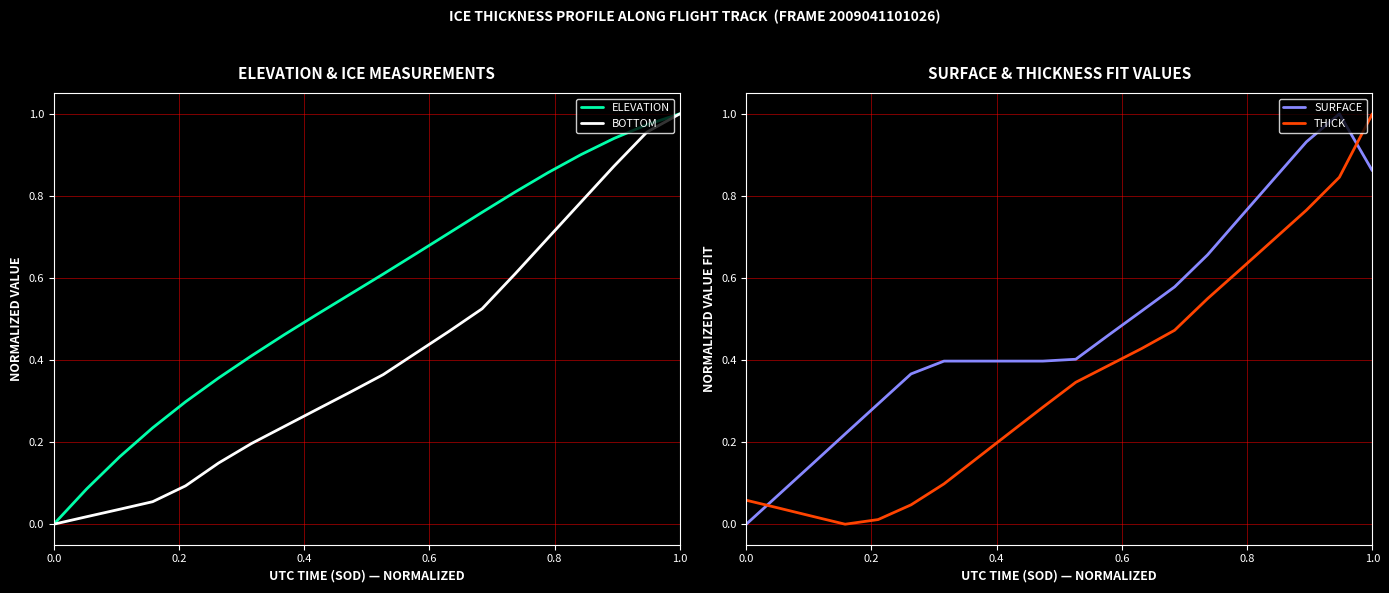

True or false: THICK and SURFACE cross at least once.

True